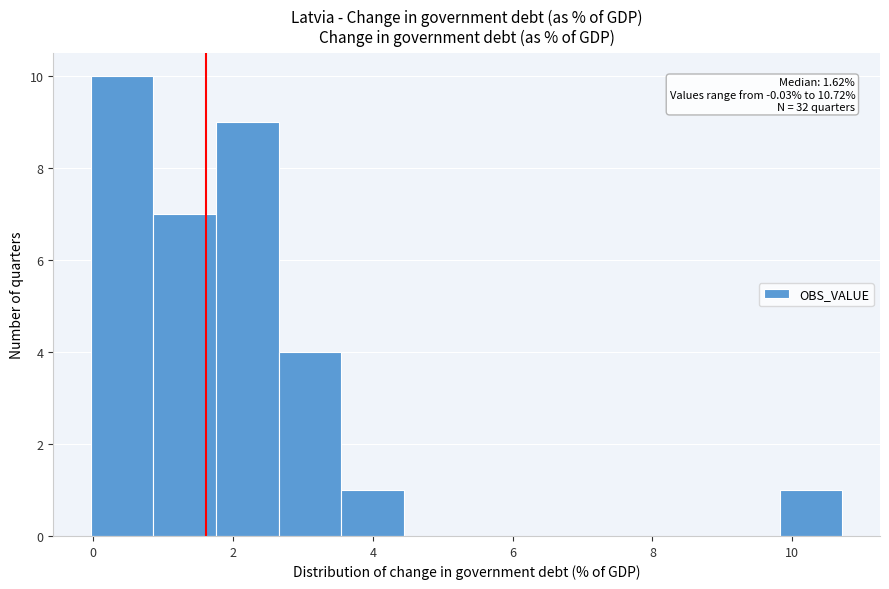

Which range on the x-axis has the tallest bar?

0.0 to 0.8